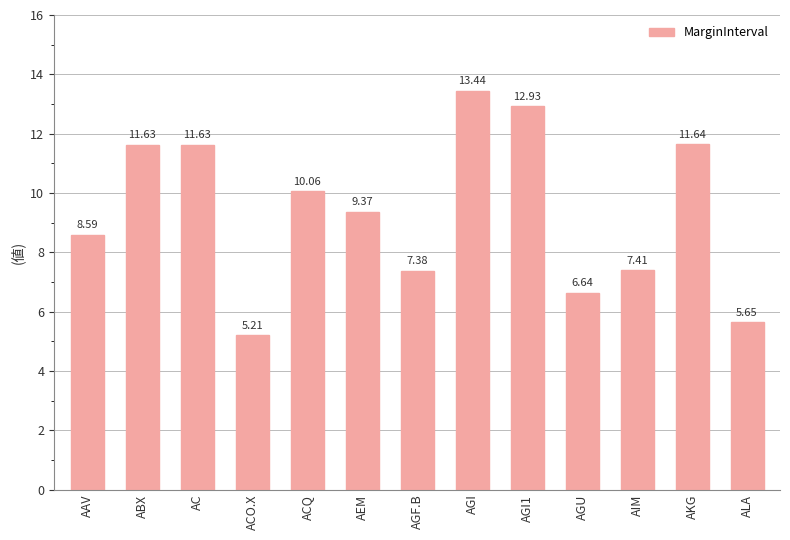

True or false: the data shows 11.9 at AGF.B.

False